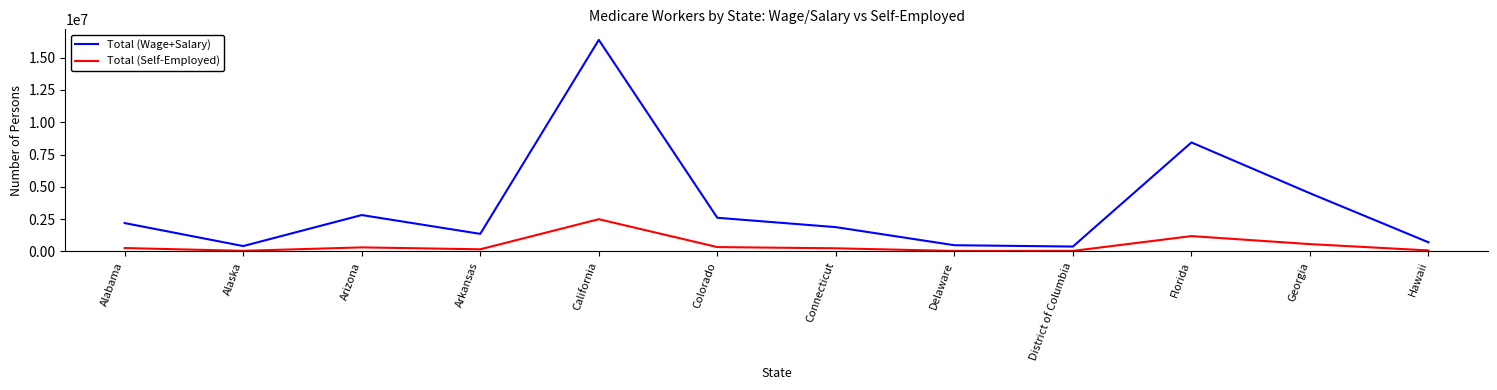

At which label is Total (Wage+Salary) closest to 8377415?

Florida